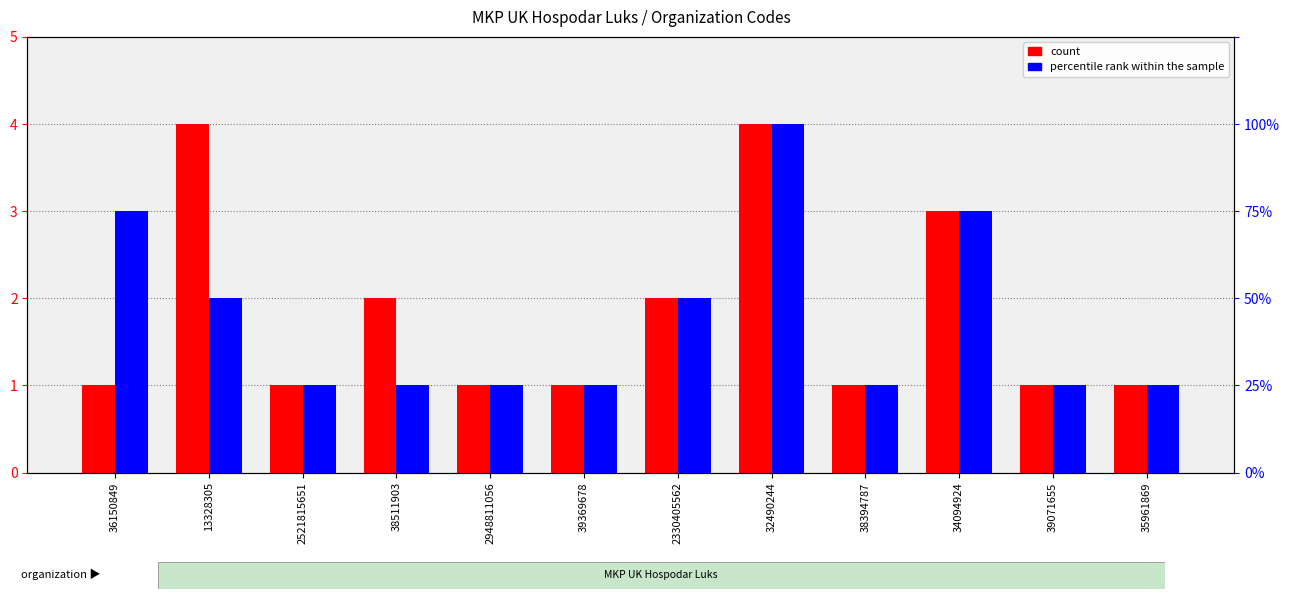

What is the total value across all series at 38511903?

3